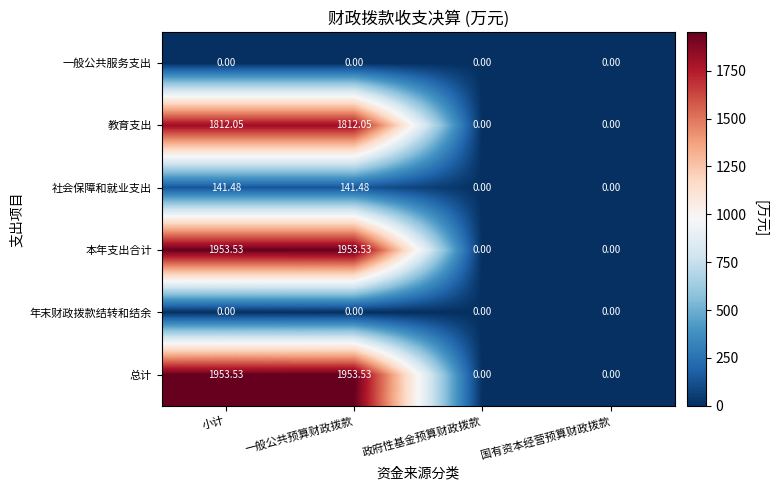

How many values in the 教育支出 series are below 1812?

2